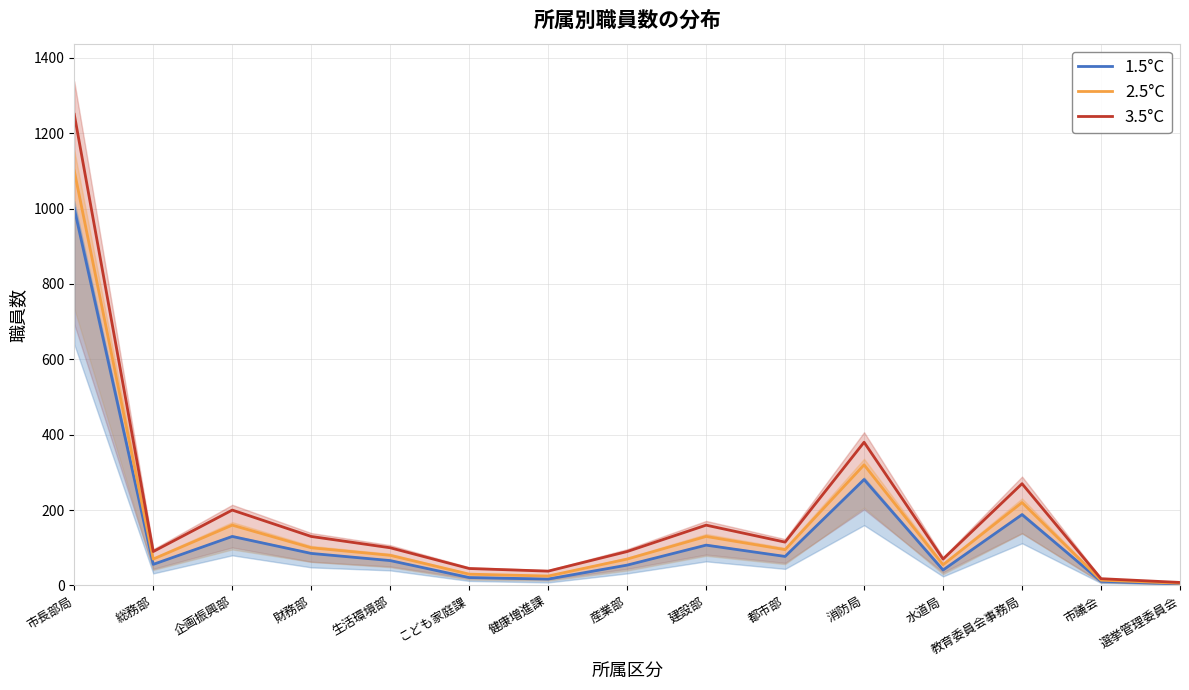

Is it true that 2.5°C equals 6 at 選挙管理委員会?

True